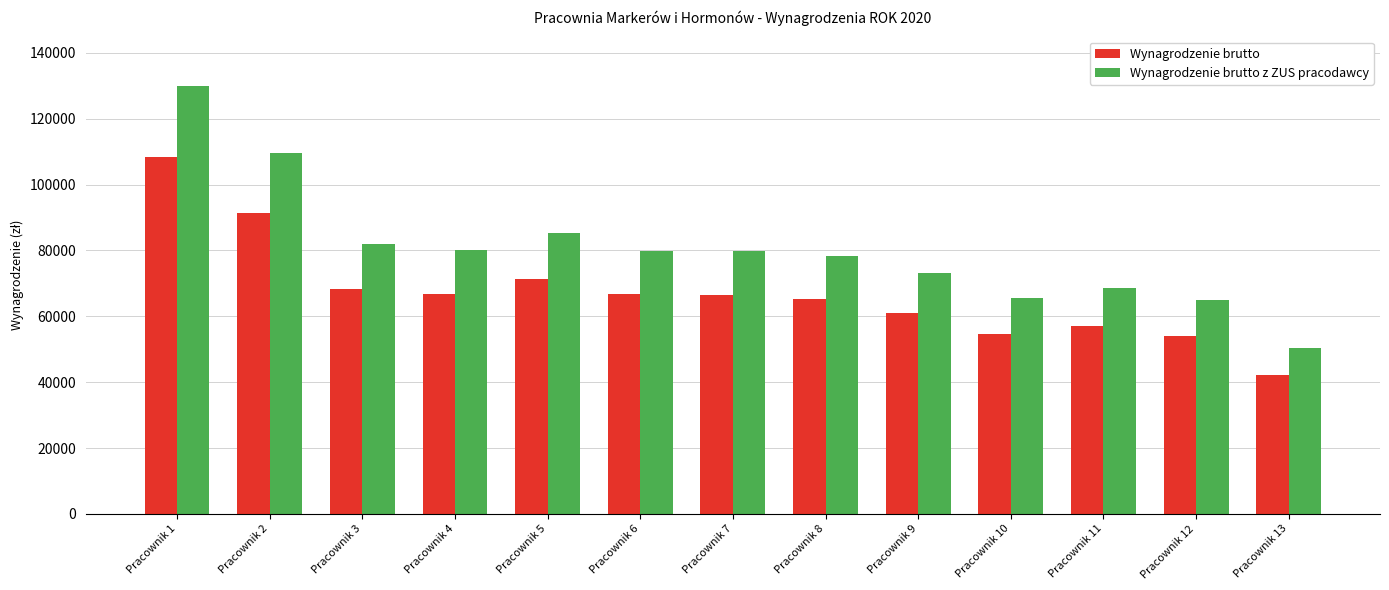

Is the value of Wynagrodzenie brutto at Pracownik 10 greater than the value of Wynagrodzenie brutto z ZUS pracodawcy at Pracownik 2?

No